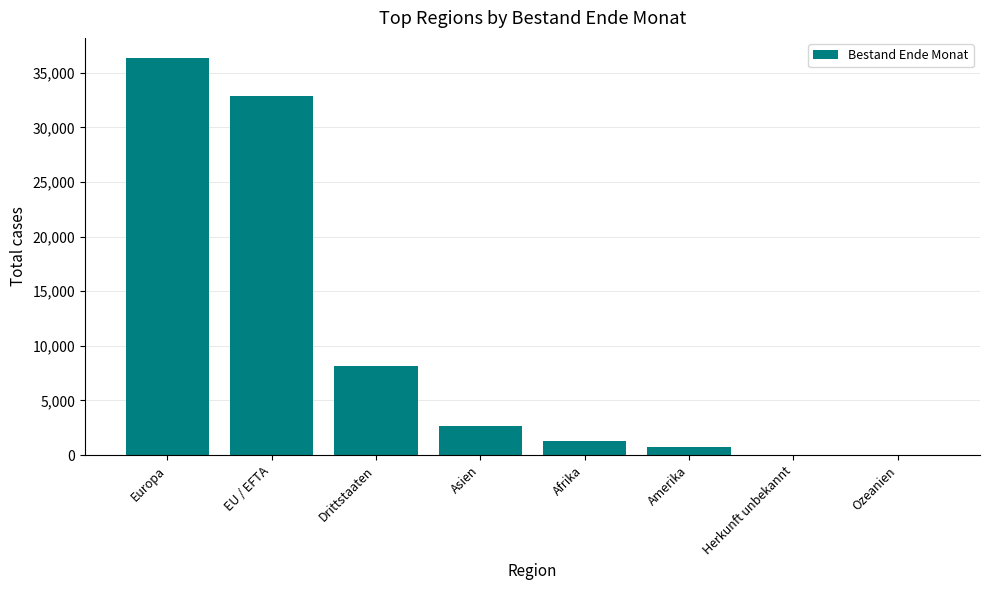

The value at EU / EFTA is 54220. True or false?

False